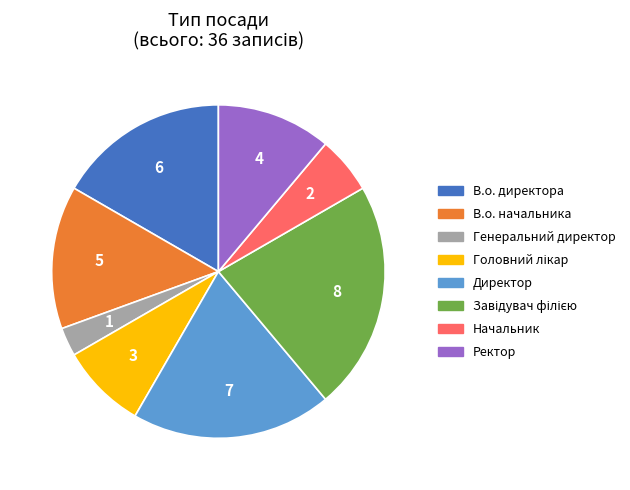

Does any single category account for the majority?

No